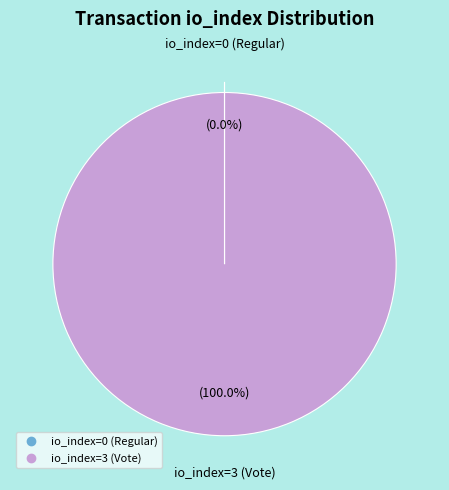

Does any single category account for the majority?

Yes